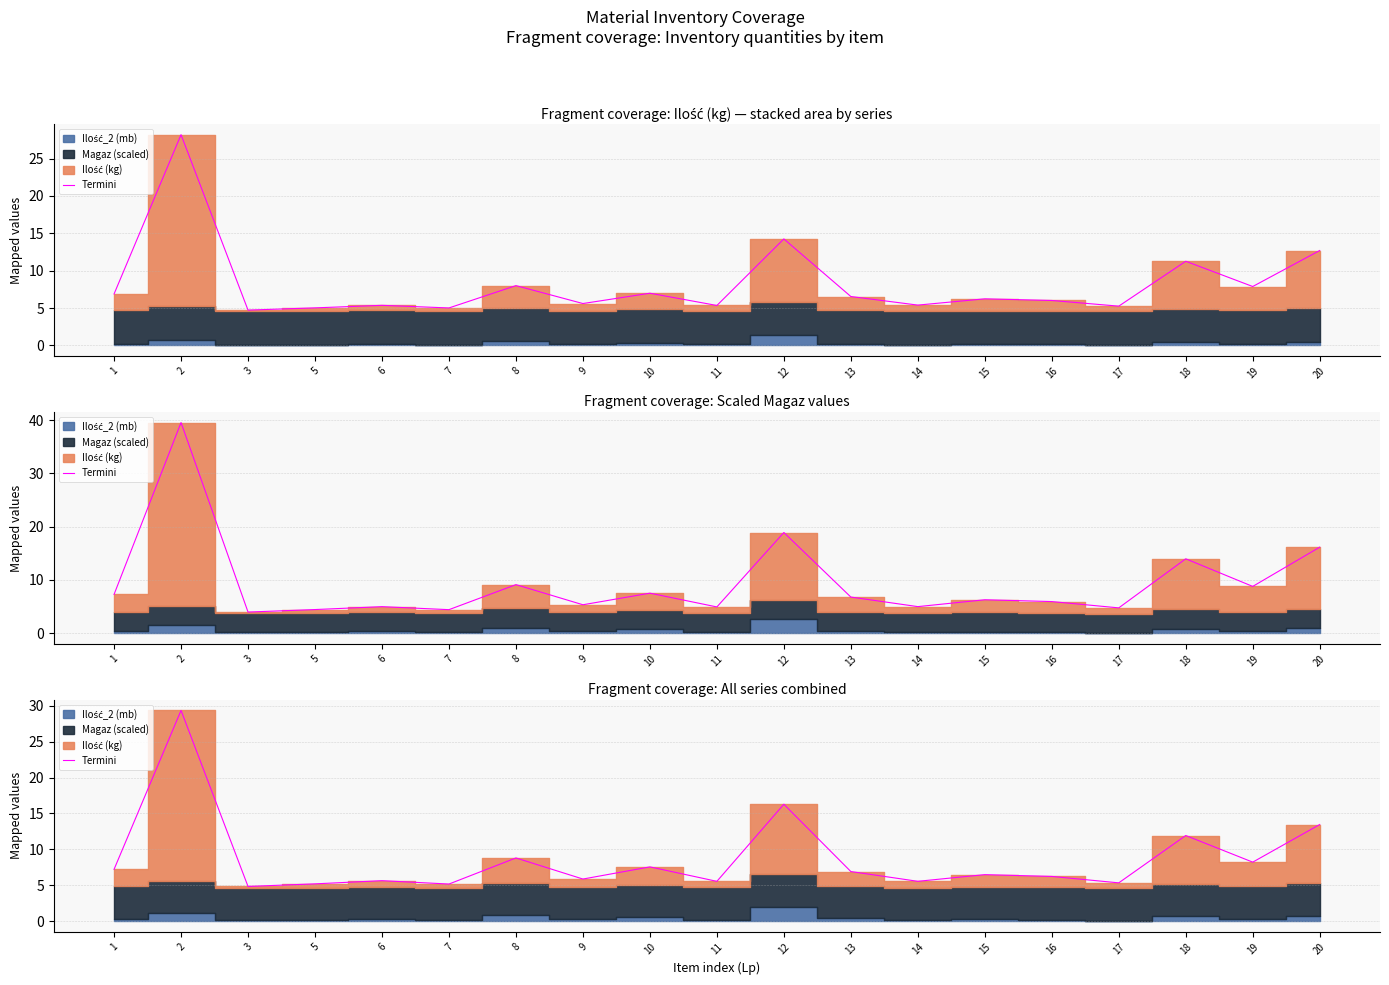

How many points are lower than both their immediate neighbors (excluding endpoints)?

7